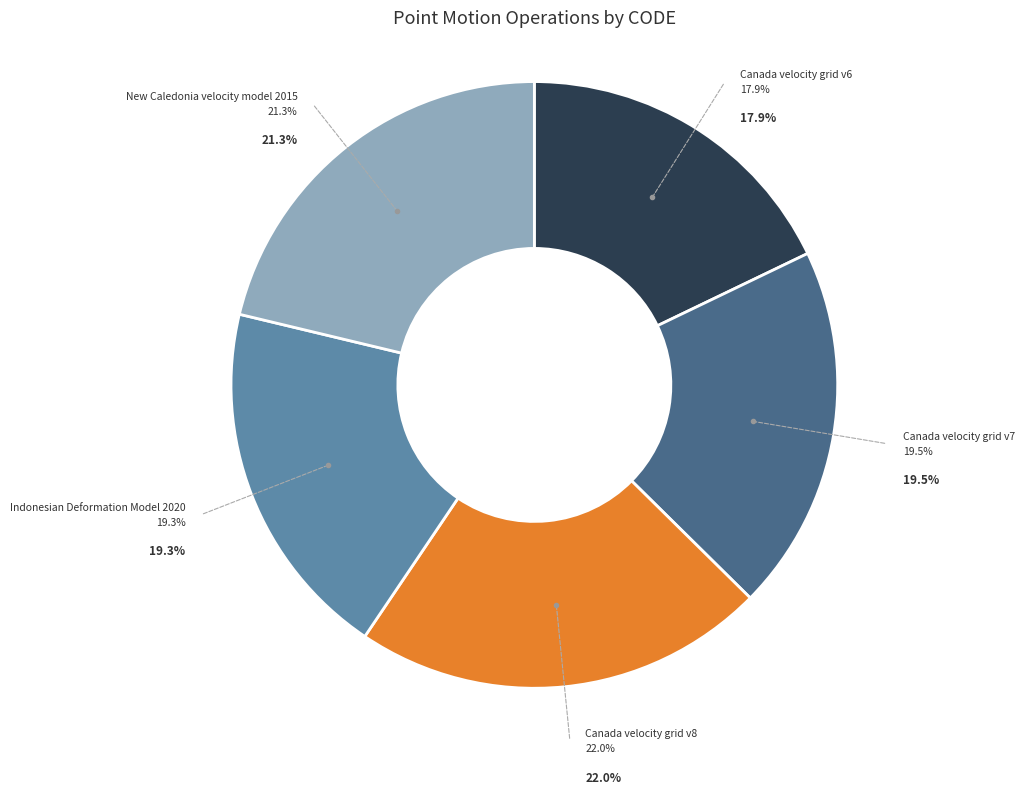

Count the number of slices in the pie.

5